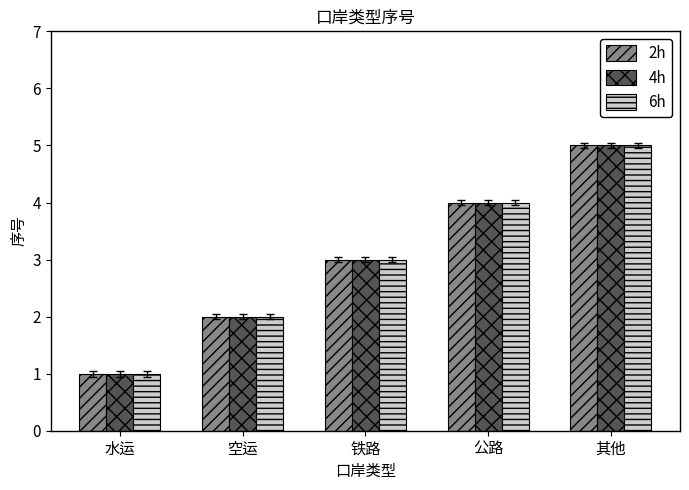

What is the total value across all series at 水运?

3